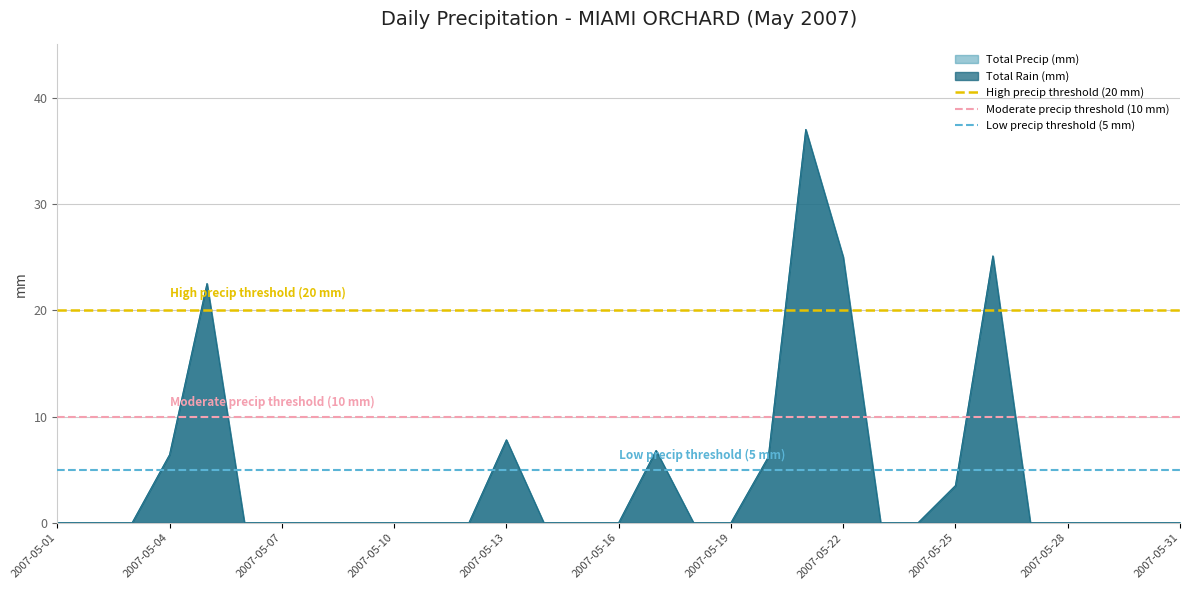

The Moderate precip threshold (10 mm) series shows 10 at 2007-05-04. True or false?

True